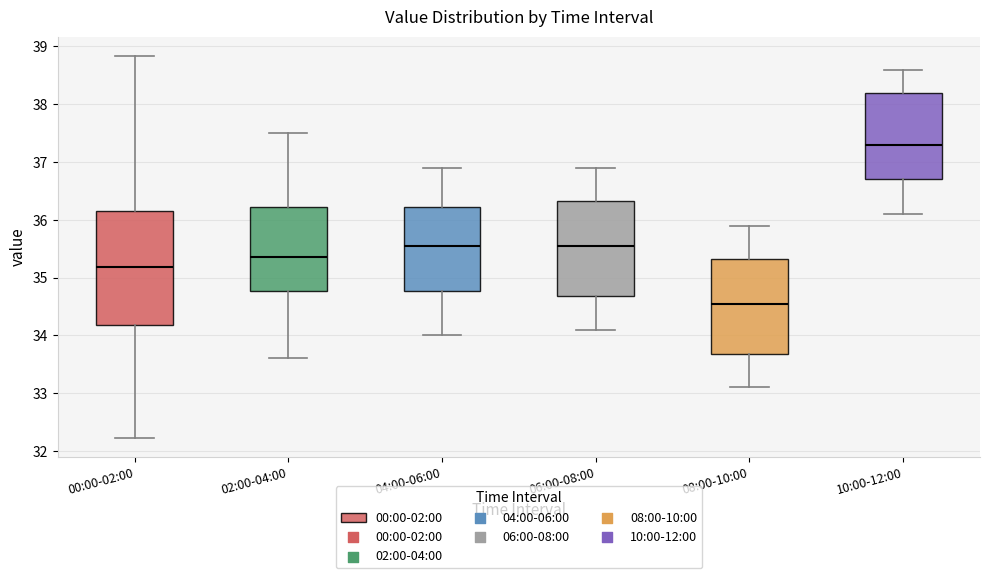

Reading left to right, read every box against the y-axis: the position of its median line, the range the box covers, and the ends of its whiskers. The values are not printed on the chart, so give them approximately, as read against the axis.

00:00-02:00: median 35.2, box 34.2 to 36.1, whiskers 32.2 to 38.8
02:00-04:00: median 35.4, box 34.8 to 36.2, whiskers 33.6 to 37.5
04:00-06:00: median 35.6, box 34.8 to 36.2, whiskers 34.0 to 36.9
06:00-08:00: median 35.6, box 34.7 to 36.3, whiskers 34.1 to 36.9
08:00-10:00: median 34.6, box 33.7 to 35.3, whiskers 33.1 to 35.9
10:00-12:00: median 37.3, box 36.7 to 38.2, whiskers 36.1 to 38.6